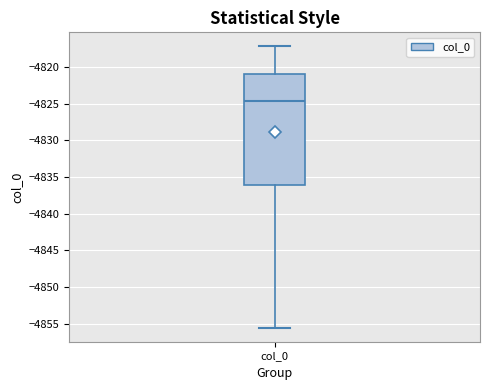

Where does the upper whisker of the box for col_0 end on the y-axis? The values are not printed on the chart, so give them approximately, as read against the axis.

-4817.0